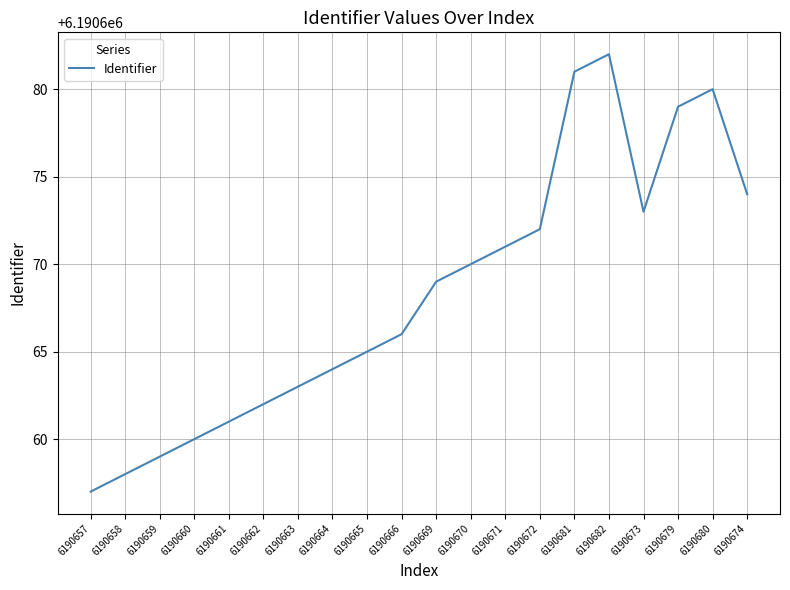

True or false: there are more than 0 points higher than both neighbors.

True